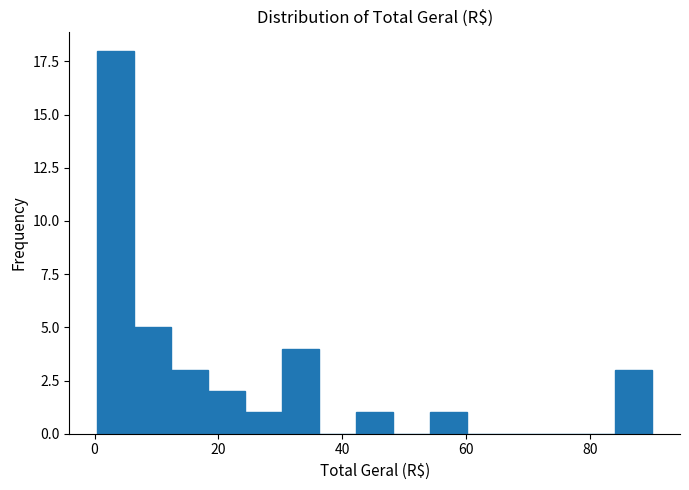

Around what value on the x-axis is the tallest bar? Give the approximate position of its centre, as read against the axis.

4